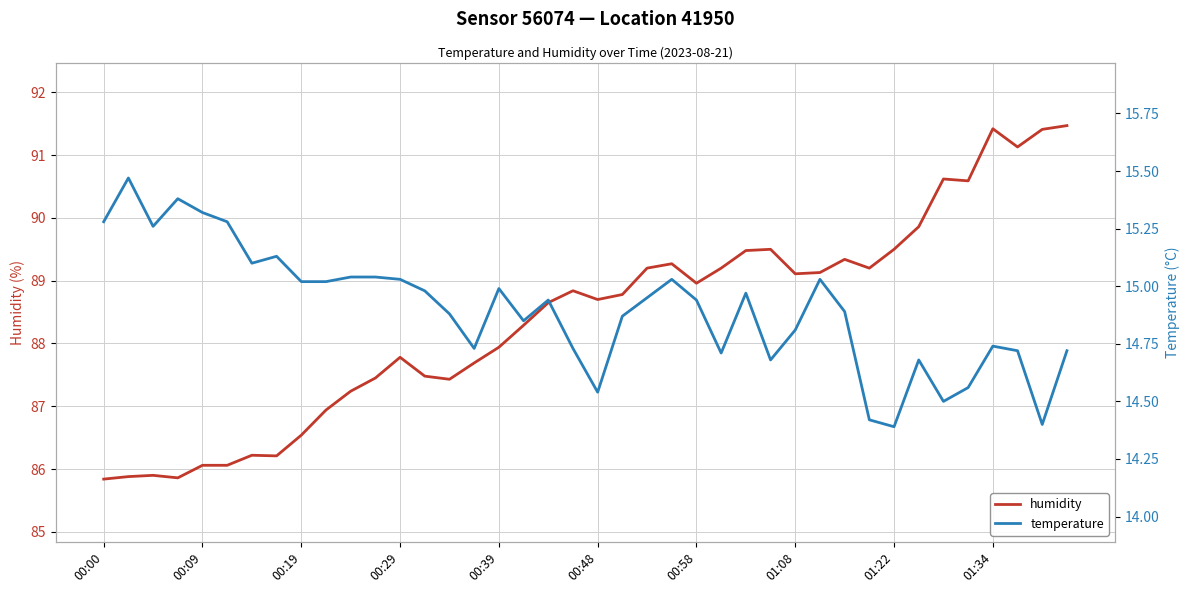

Where is temperature nearest to the value 14?

01:22